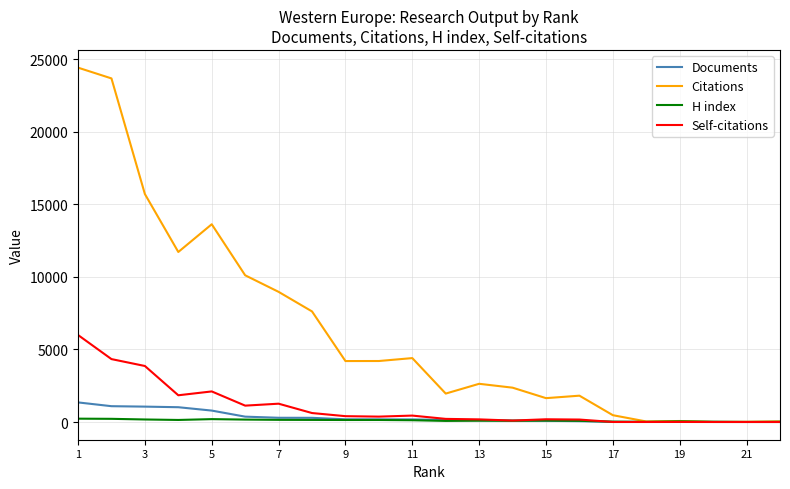

How many lines are shown in the chart?

4